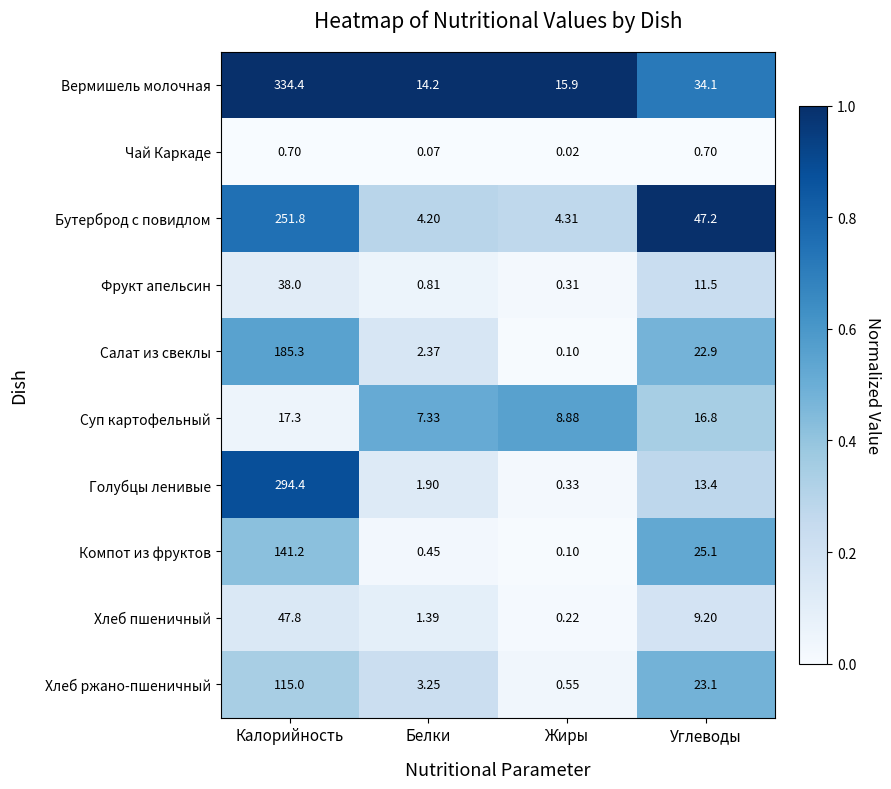

At Углеводы, list the series in order from smallest to largest.

Чай Каркаде, Хлеб пшеничный, Фрукт апельсин, Голубцы ленивые, Суп картофельный, Салат из свеклы, Хлеб ржано-пшеничный, Компот из фруктов, Вермишель молочная, Бутерброд с повидлом